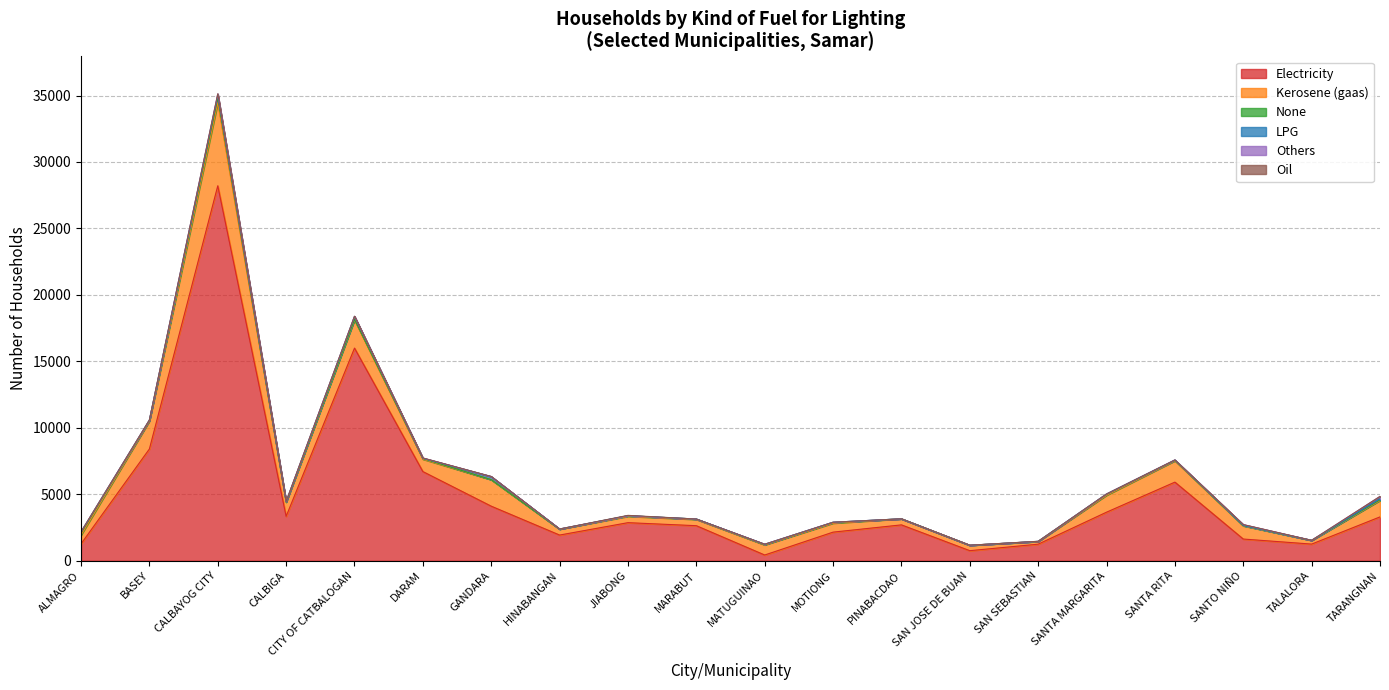

The Electricity series shows 758 at SAN JOSE DE BUAN. True or false?

True